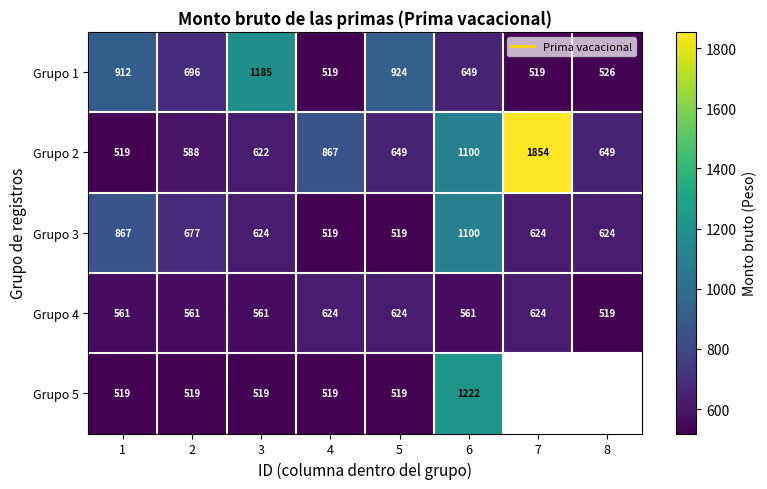

What is the spread (max minus min) of values at 8?

129.9